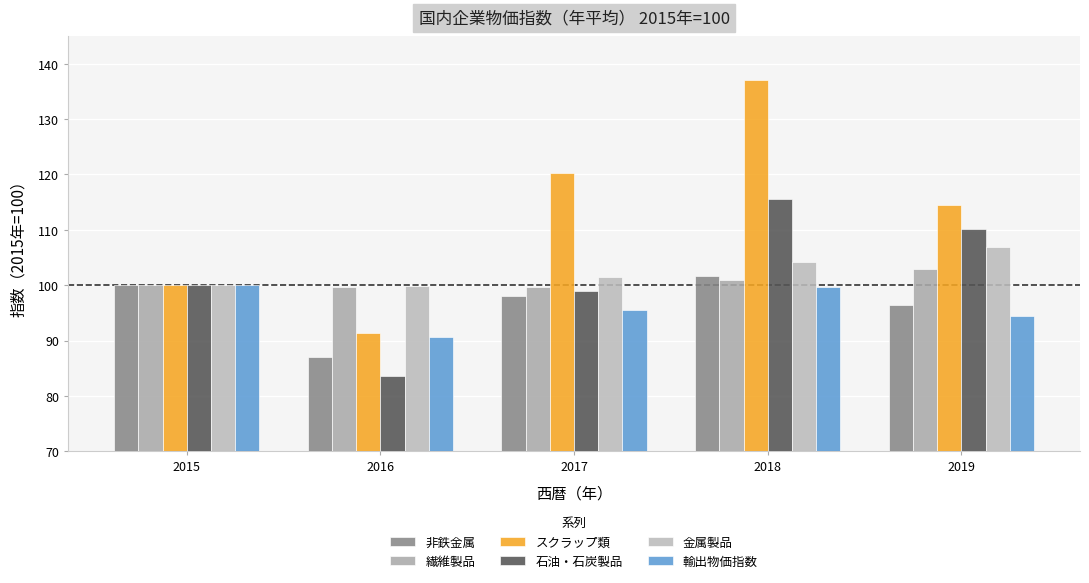

Between 2018 and 2015, which is larger?

2018